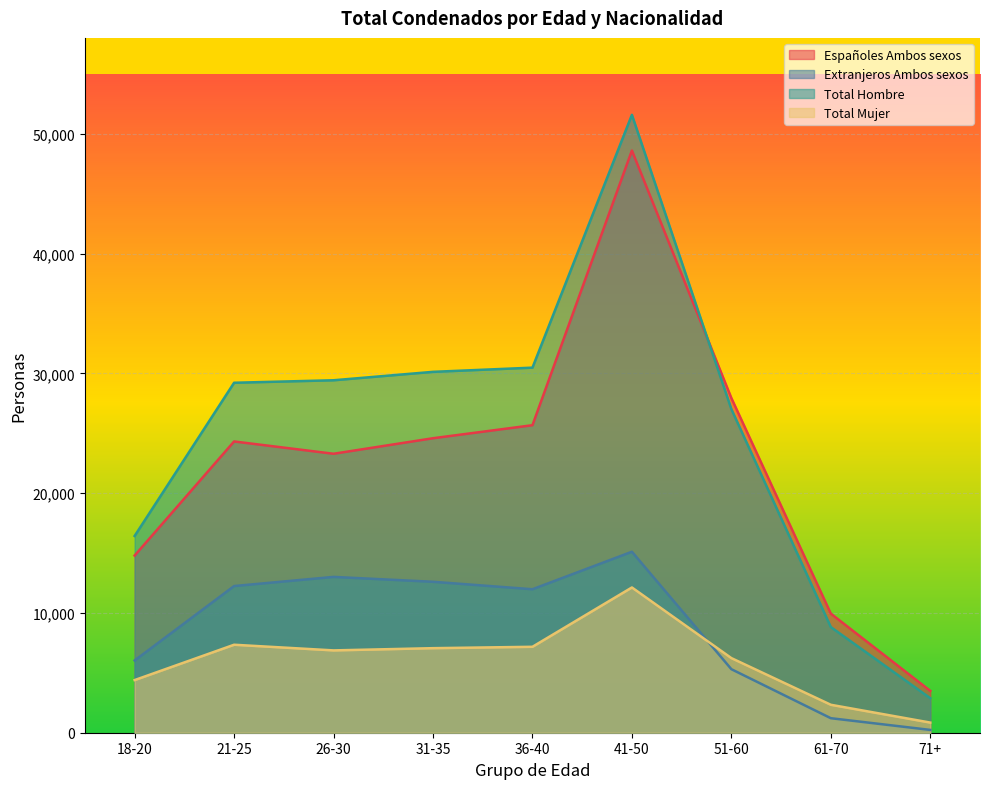

Where is the first local maximum for Españoles Ambos sexos?

21-25